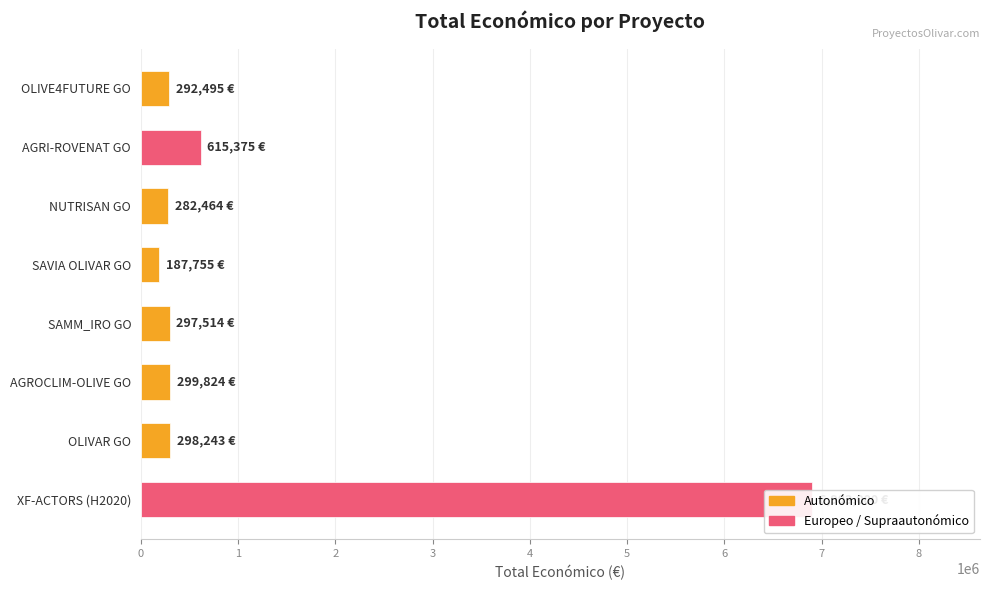

Reading left to right, transcribe all the data shown in this chart.

6903000	298243	299824	297514	187755	282464	615375	292495